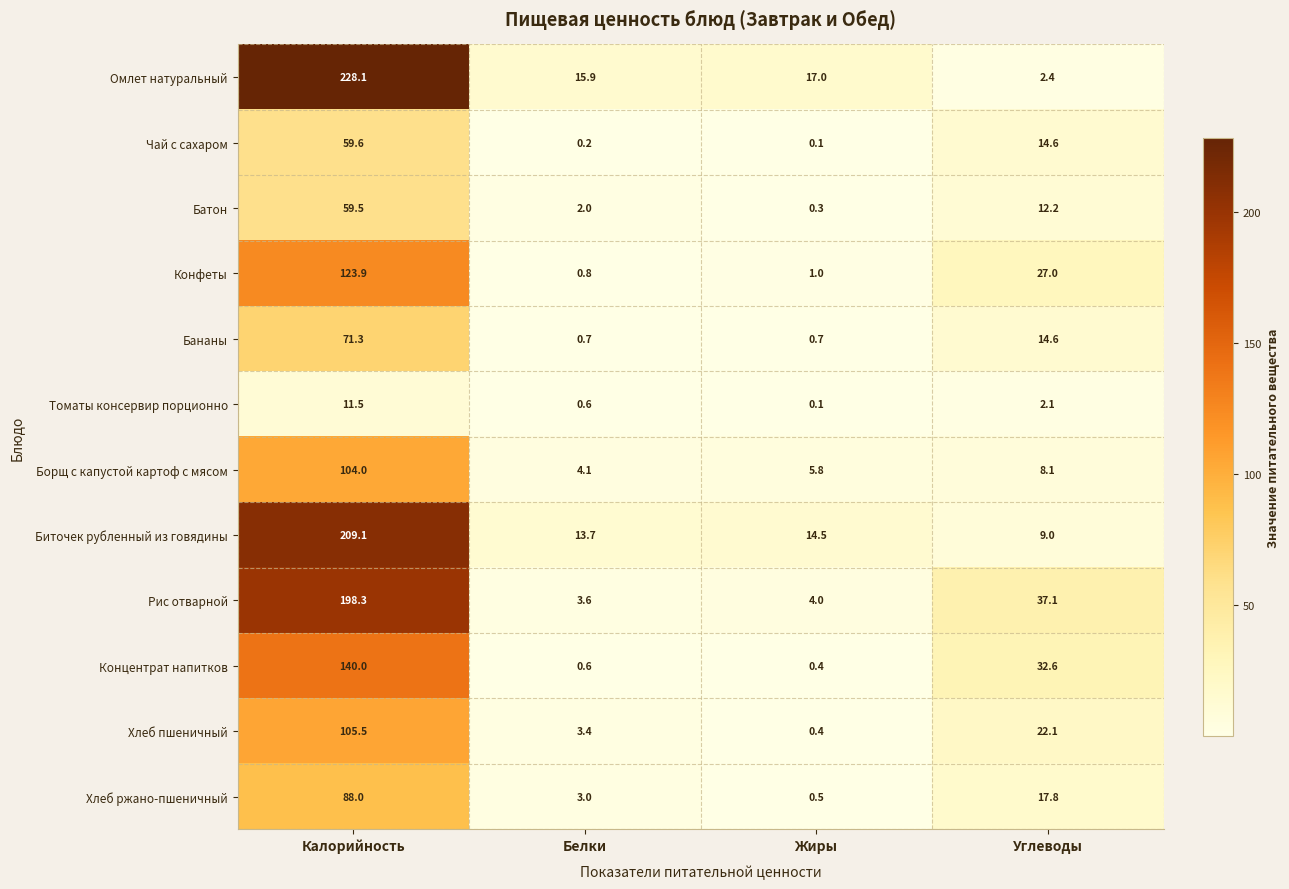

Where is Борщ с капустой картоф с мясом nearest to the value 54?

Углеводы